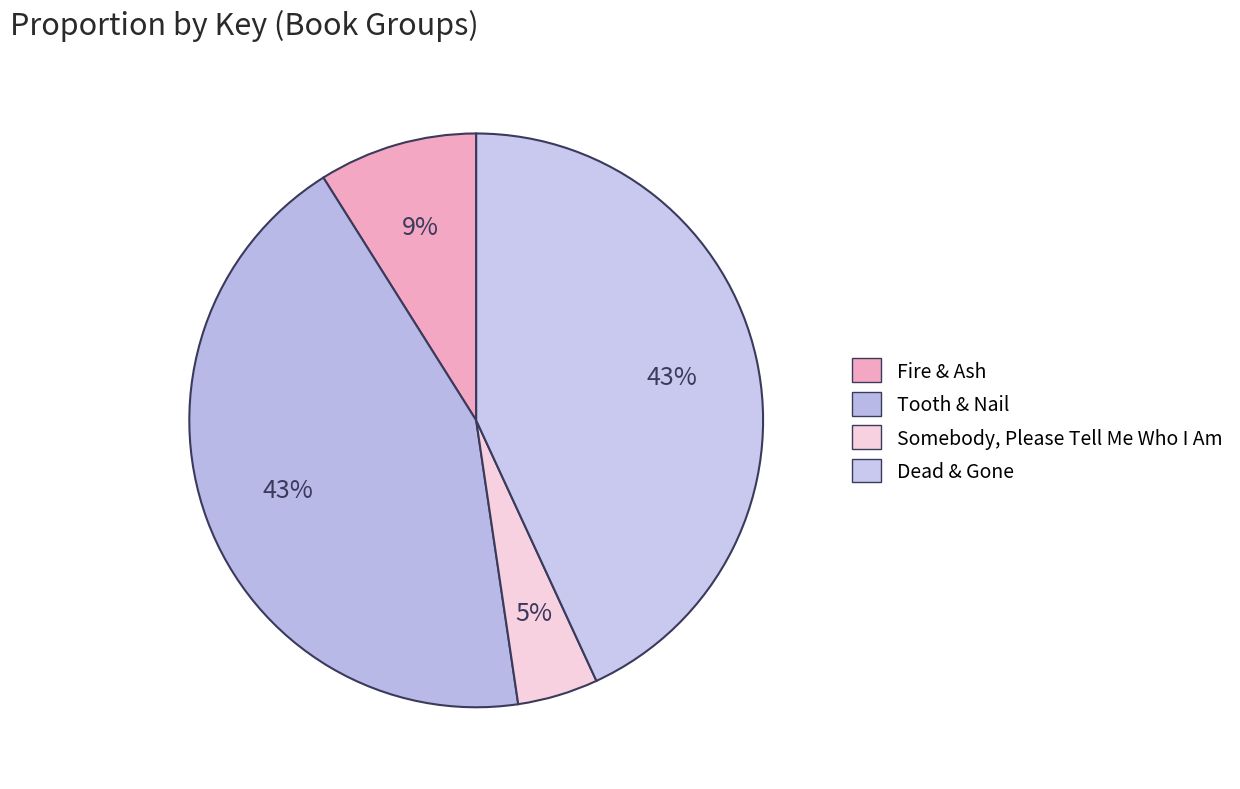

Does Dead & Gone account for over 50% of the chart?

No